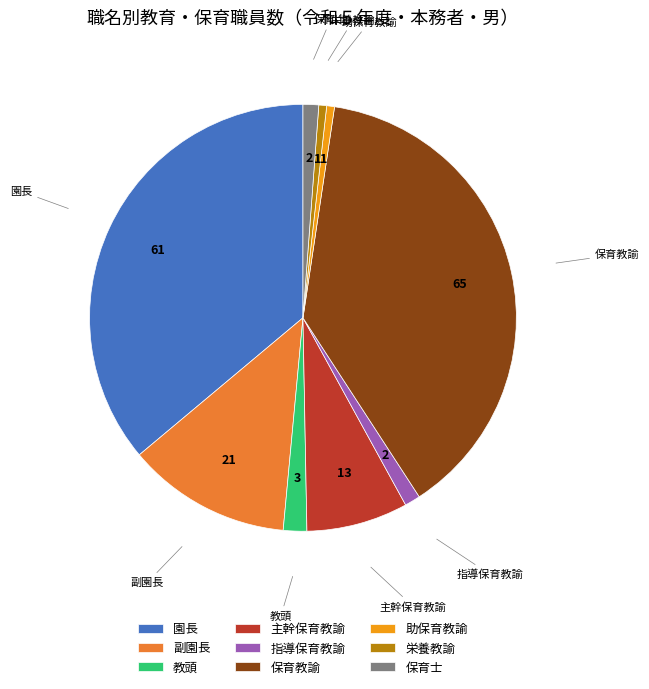

Between 栄養教諭 and 園長, which is larger?

園長